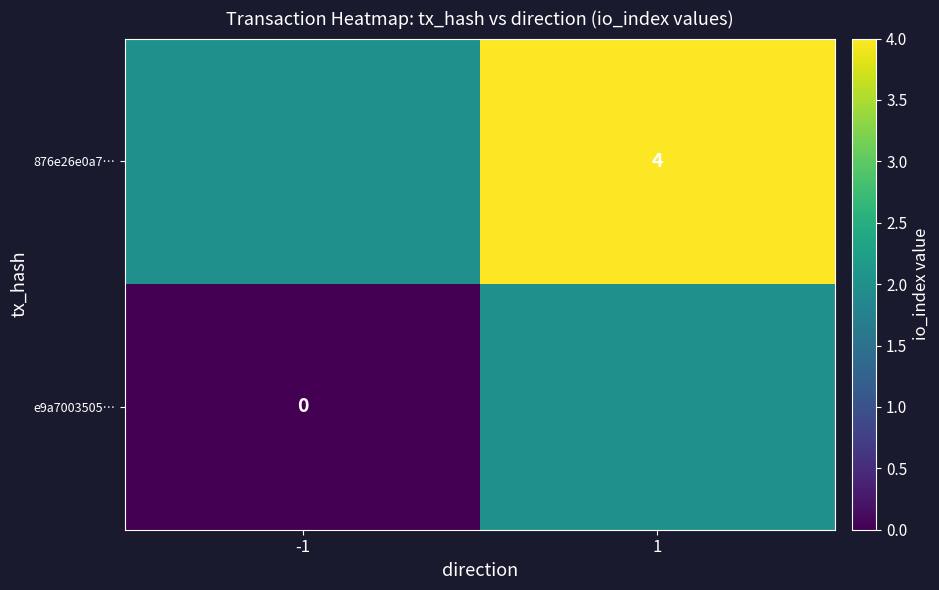

What is the greatest value displayed?

4